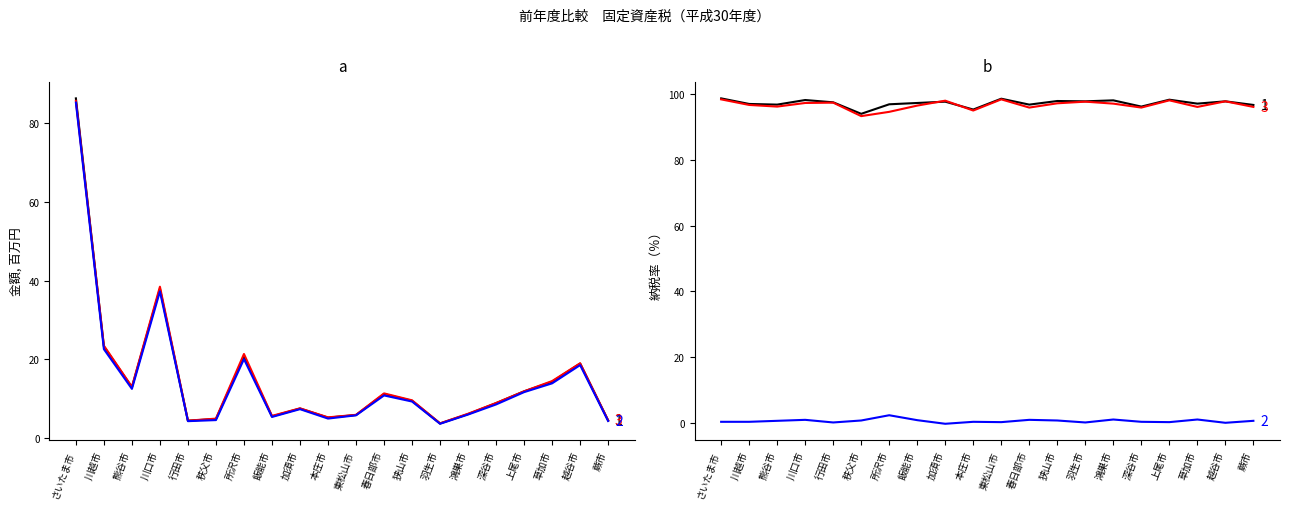

The 調定額29年度 series shows 1.9 at 鴻巣市. True or false?

False